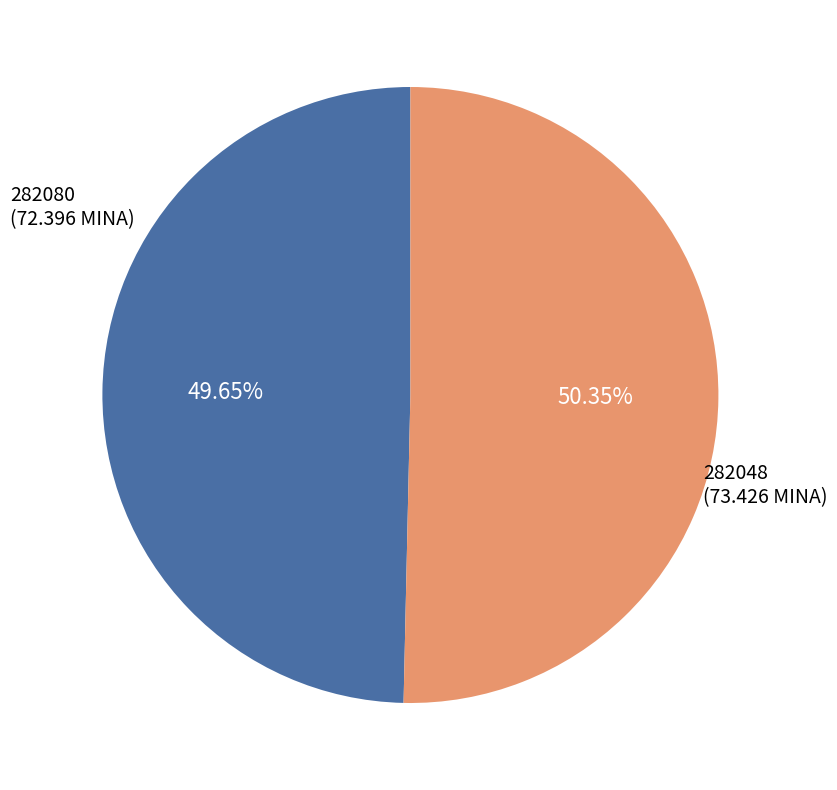

To the nearest percent, what is the difference between the largest and smallest slice percentages?

1%